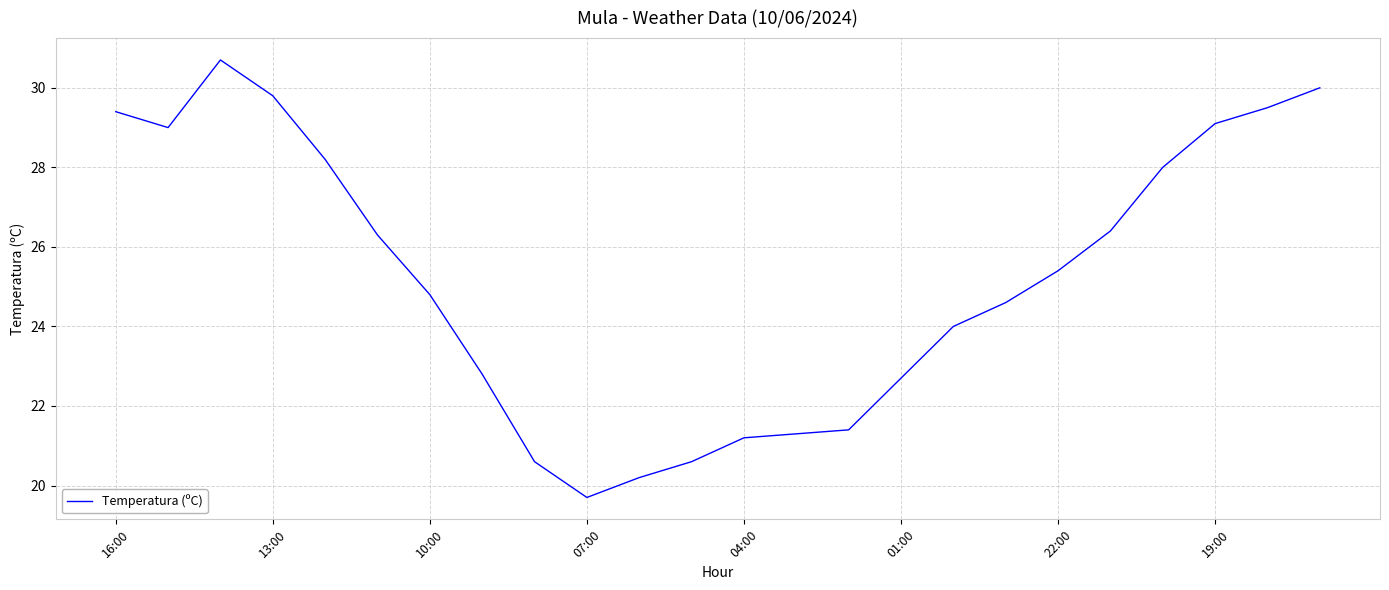

What is the greatest value displayed?

30.7